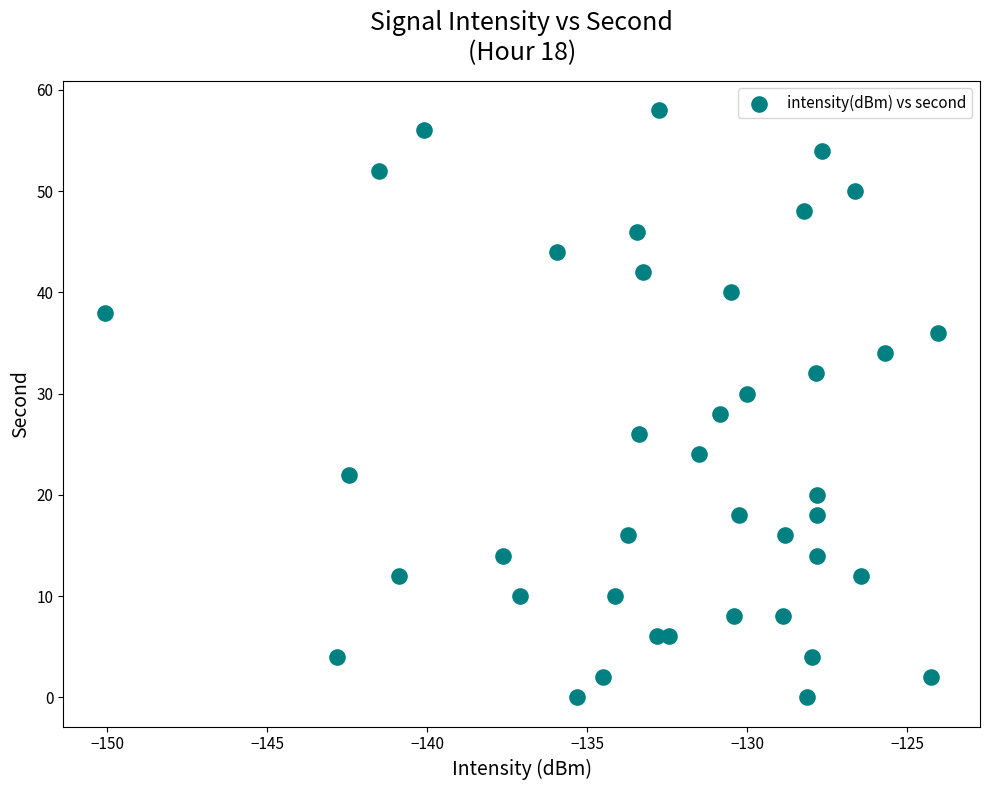

What is the range of Y values (max minus min)?

58